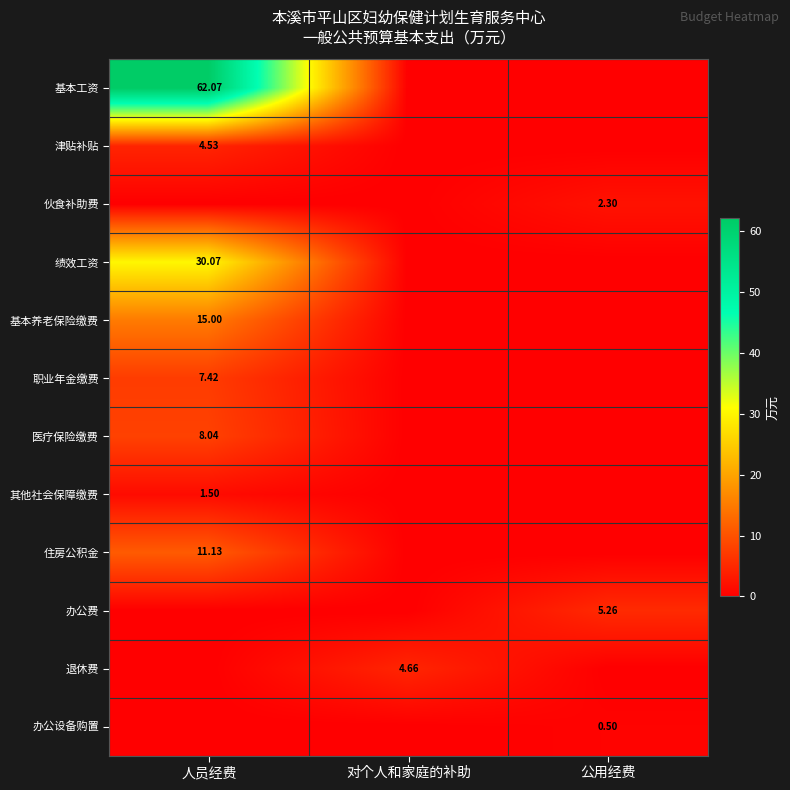

How many values in the 基本工资 series exceed 0?

1